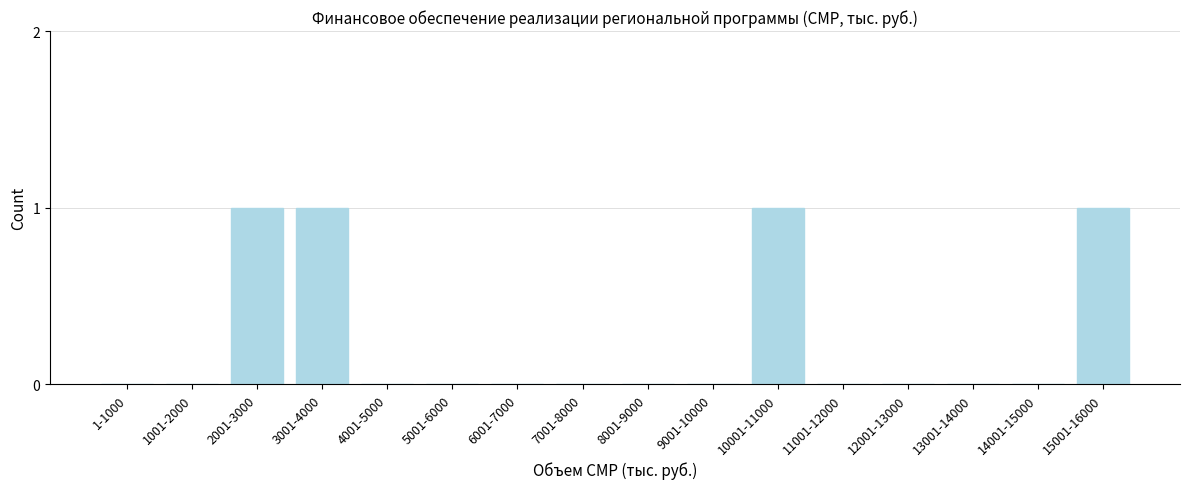

Reading left to right, extract all data points from this chart.

1-1000=0	1001-2000=0	2001-3000=1	3001-4000=1	4001-5000=0	5001-6000=0	6001-7000=0	7001-8000=0	8001-9000=0	9001-10000=0	10001-11000=1	11001-12000=0	12001-13000=0	13001-14000=0	14001-15000=0	15001-16000=1